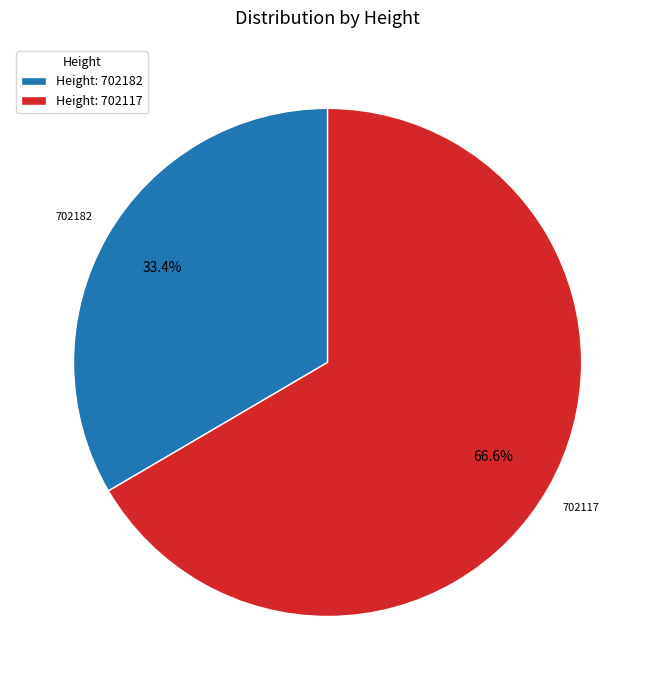

Do 702117 and 702182 together represent more than half of the pie?

Yes